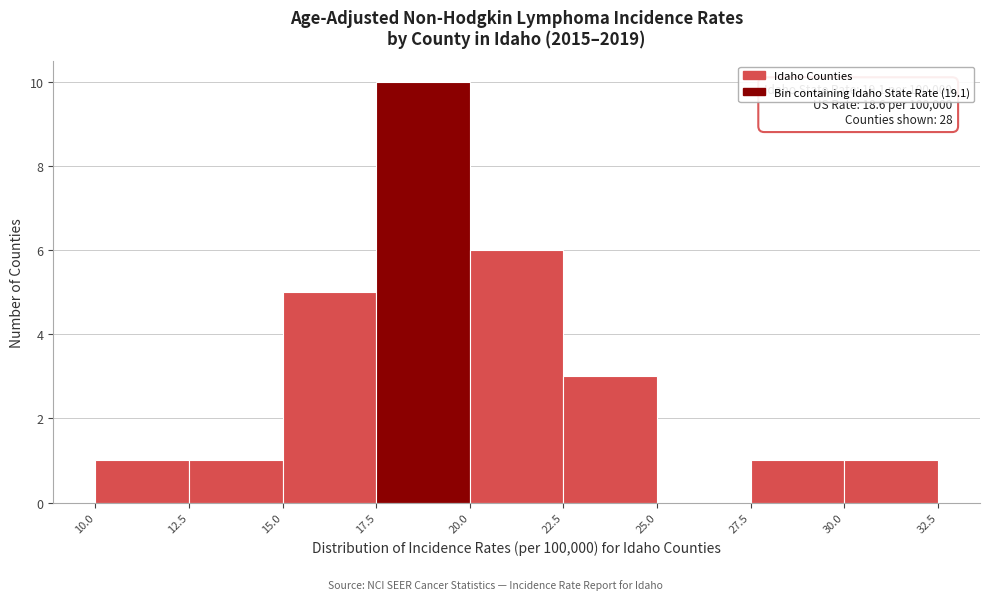

Over which range of the x-axis is the bar tallest?

17.5 to 20.0